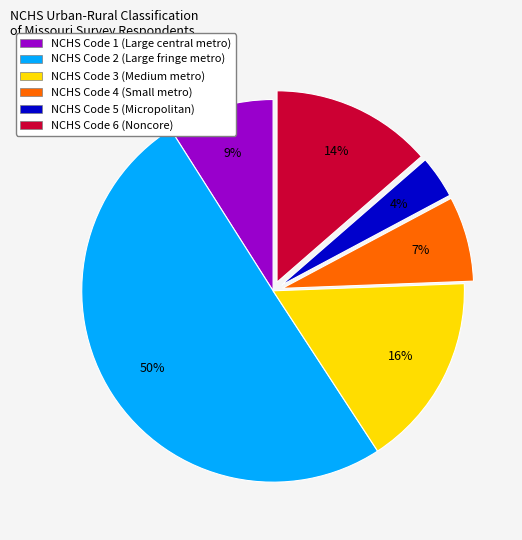

To the nearest percent, what is the average slice percentage?

17%